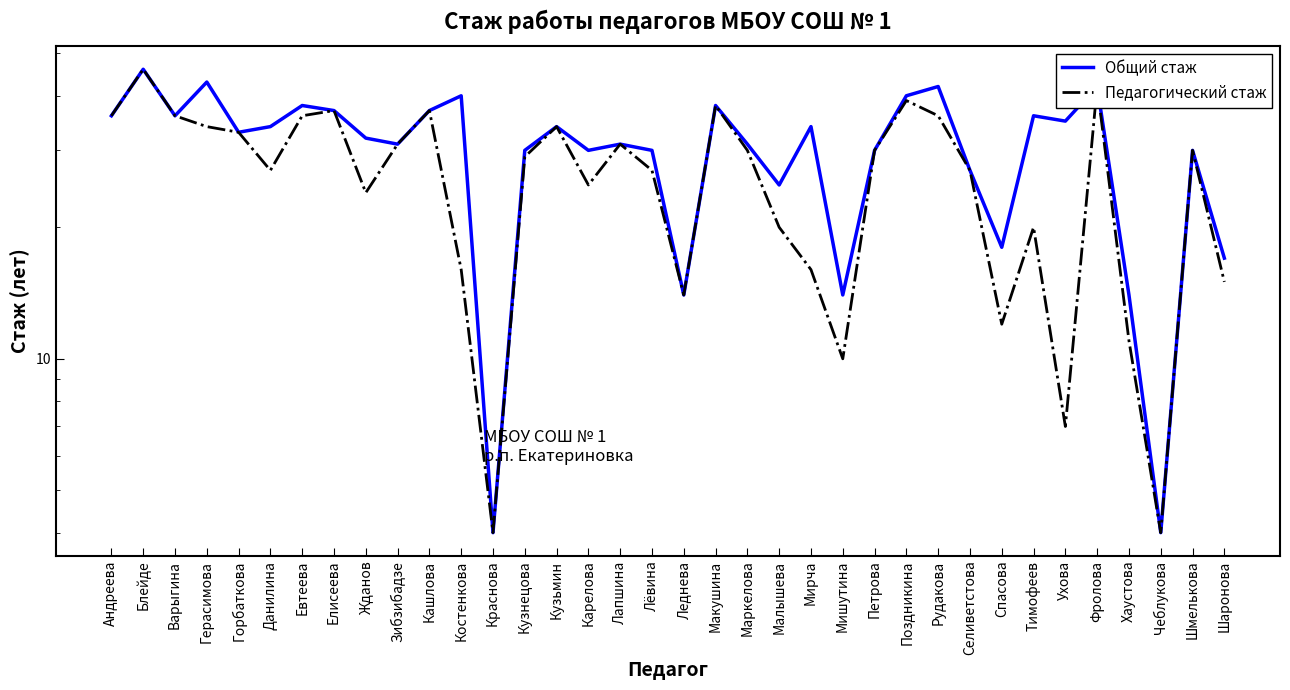

Which label corresponds to the largest value in the chart?

Блейде